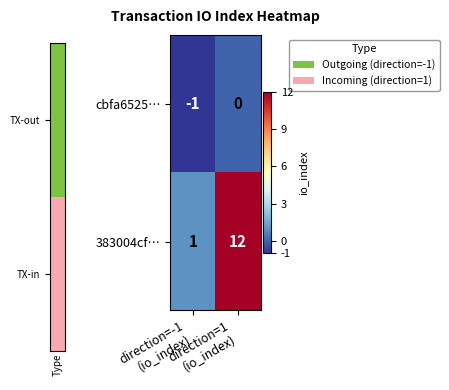

Which series has the largest range (max minus min)?

383004cf…